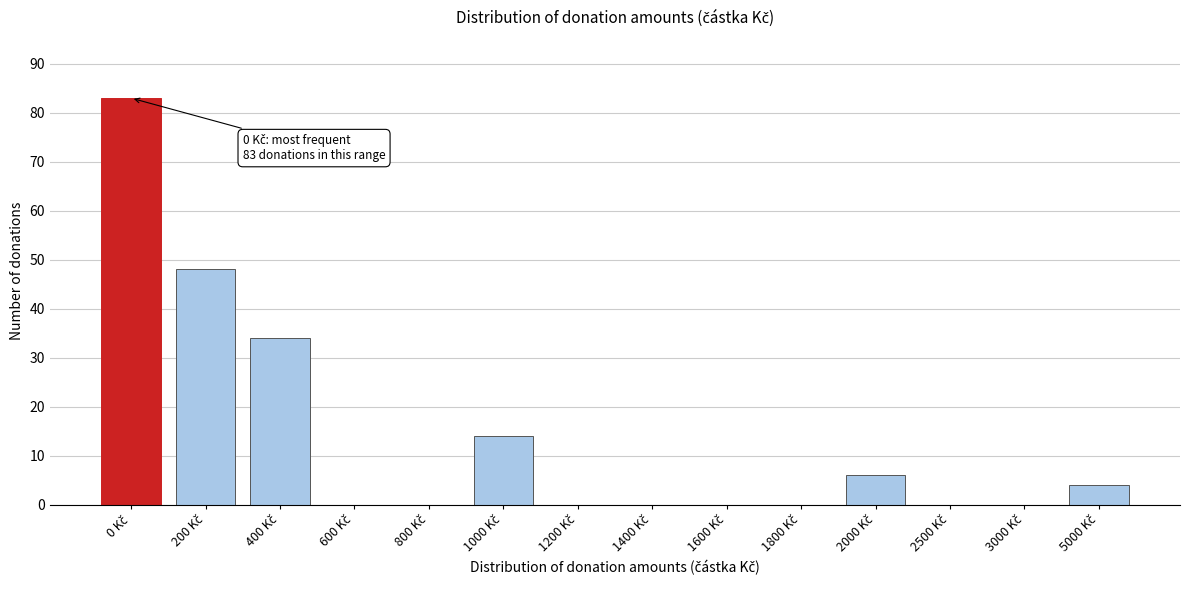

What is the sum of all values?

189